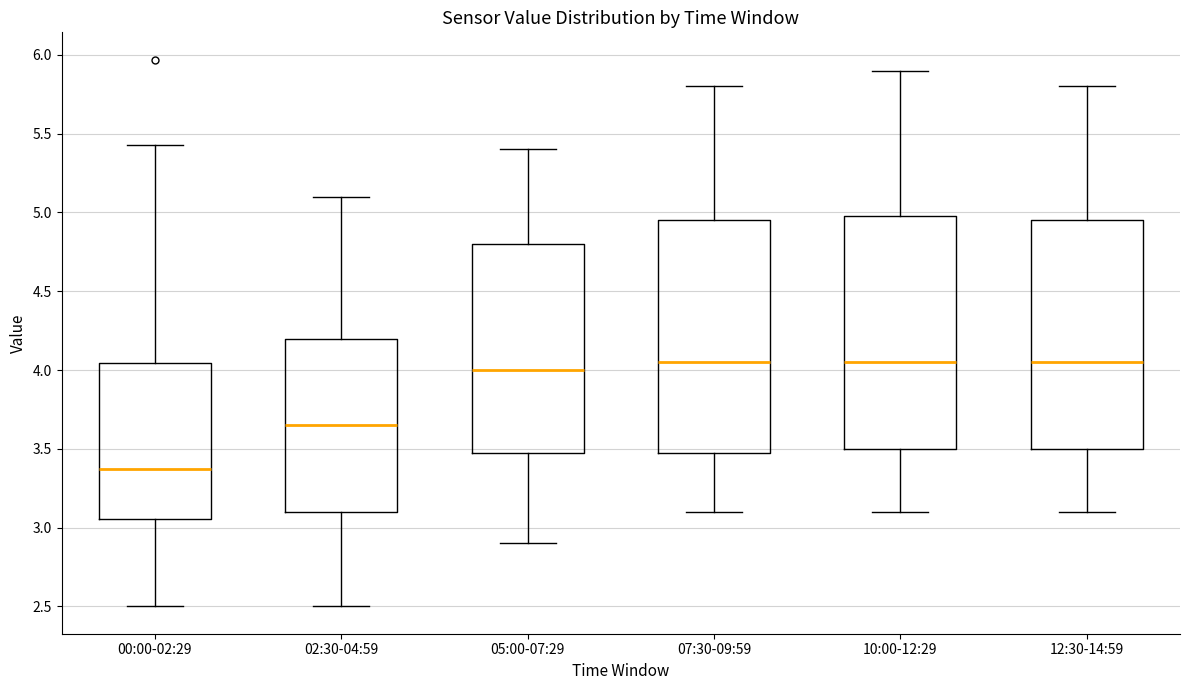

Reading left to right, transcribe this box plot: for each box, give where its median line is, the range the box spans, and where its two whiskers end, as read against the y-axis. The values are not printed on the chart, so give them approximately, as read against the axis.

00:00-02:29: median 3.35, box 3.05 to 4.05, whiskers 2.50 to 5.45
02:30-04:59: median 3.65, box 3.10 to 4.20, whiskers 2.50 to 5.10
05:00-07:29: median 4.00, box 3.50 to 4.80, whiskers 2.90 to 5.40
07:30-09:59: median 4.05, box 3.50 to 4.95, whiskers 3.10 to 5.80
10:00-12:29: median 4.05, box 3.50 to 5.00, whiskers 3.10 to 5.90
12:30-14:59: median 4.05, box 3.50 to 4.95, whiskers 3.10 to 5.80